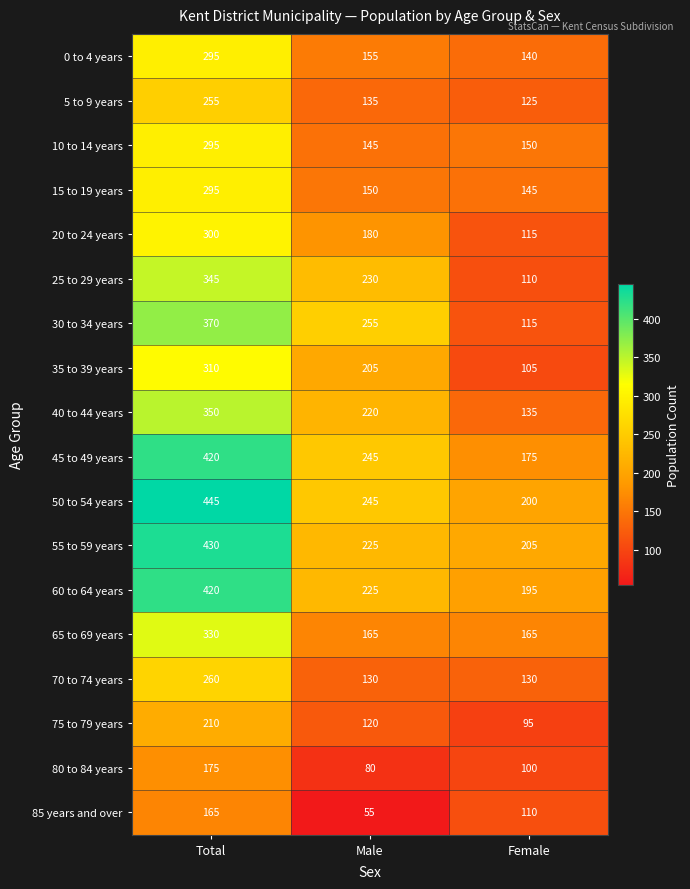

What is the greatest value displayed?

445